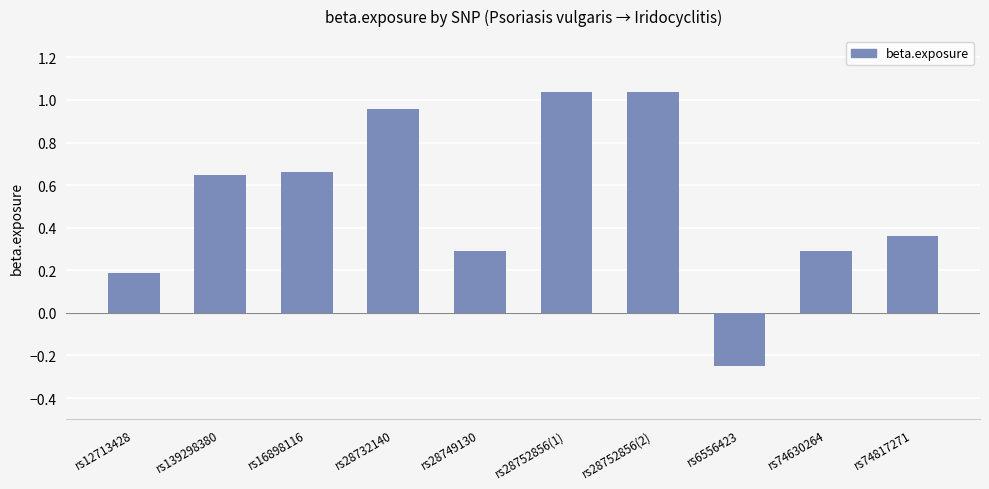

What is the change in value from rs28752856(2) to rs74630264?

-0.7